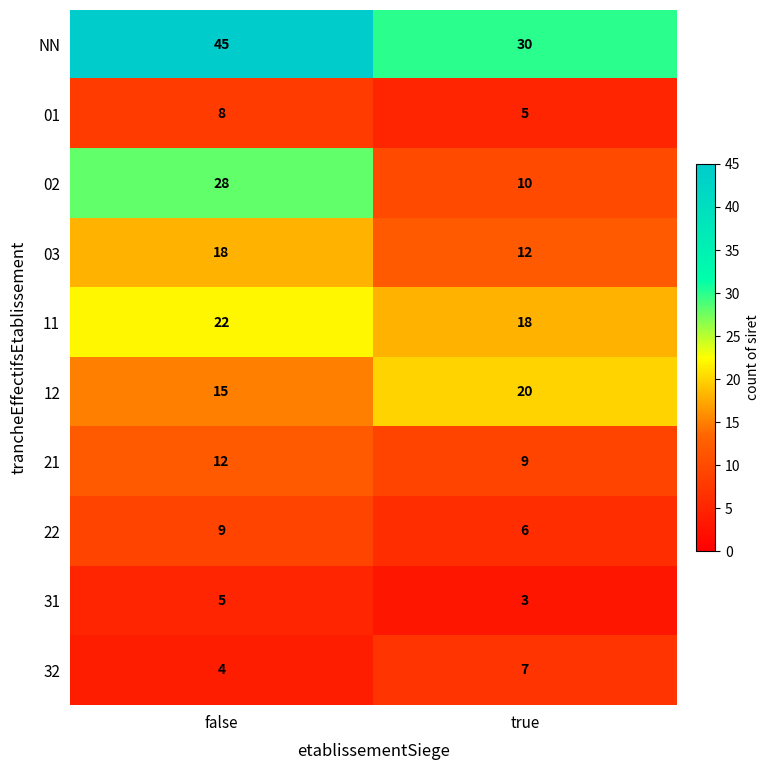

Which series has the largest range (max minus min)?

02